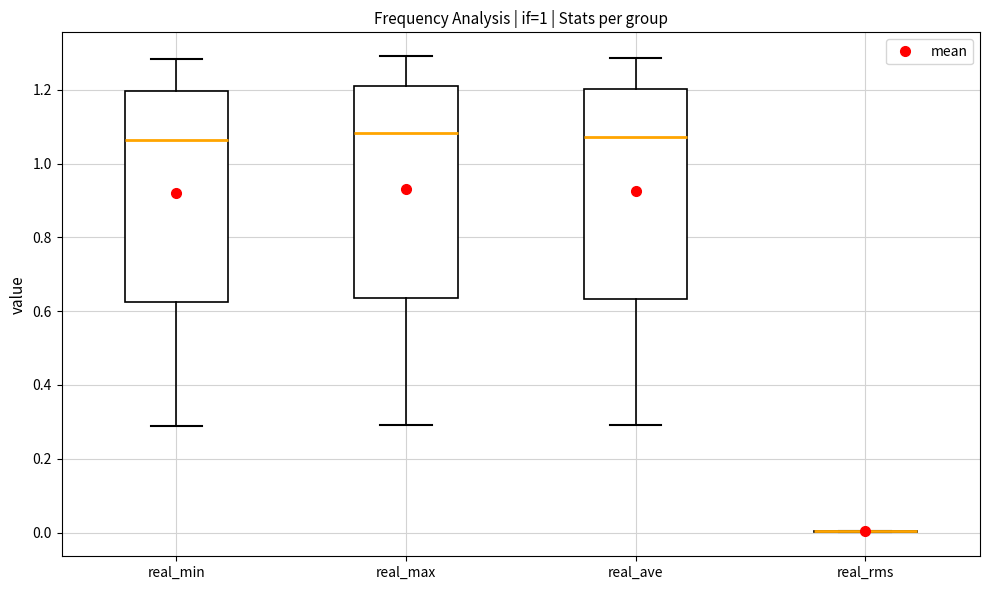

Reading left to right, transcribe this box plot: for each box, give where its median line is, the range the box spans, and where its two whiskers end, as read against the y-axis. The values are not printed on the chart, so give them approximately, as read against the axis.

real_min: median 1.06, box 0.62 to 1.20, whiskers 0.28 to 1.28
real_max: median 1.08, box 0.64 to 1.20, whiskers 0.30 to 1.30
real_ave: median 1.08, box 0.64 to 1.20, whiskers 0.30 to 1.28
real_rms: box collapsed to a line at 0.00, whiskers 0.00 to 0.00